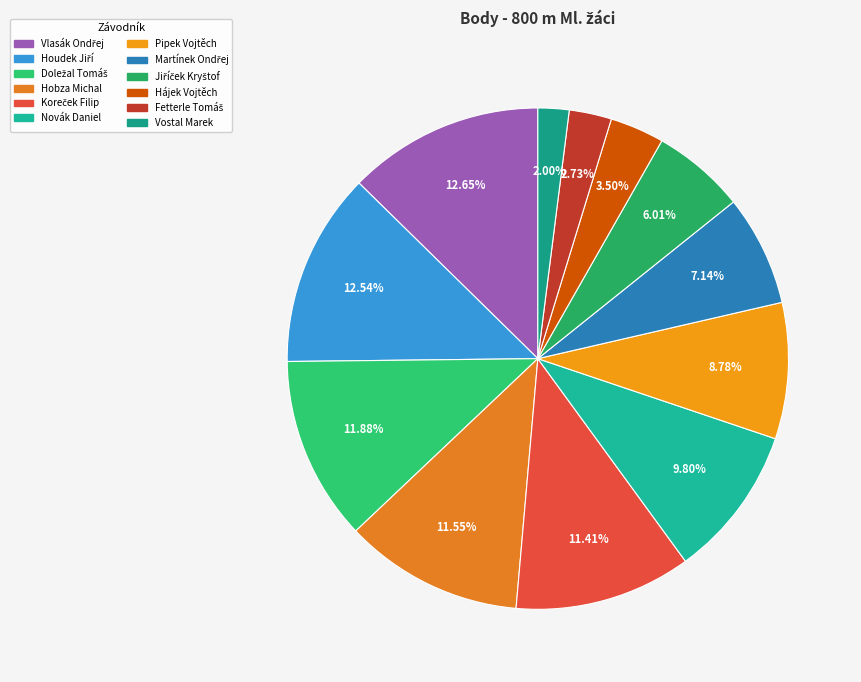

How many segments does this pie chart have?

12